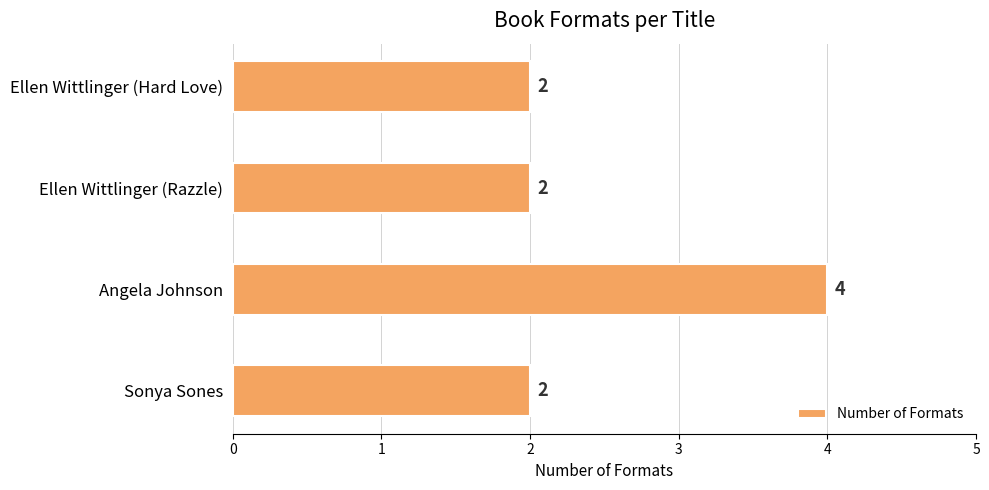

Is it true that the value at Angela Johnson is 4?

True